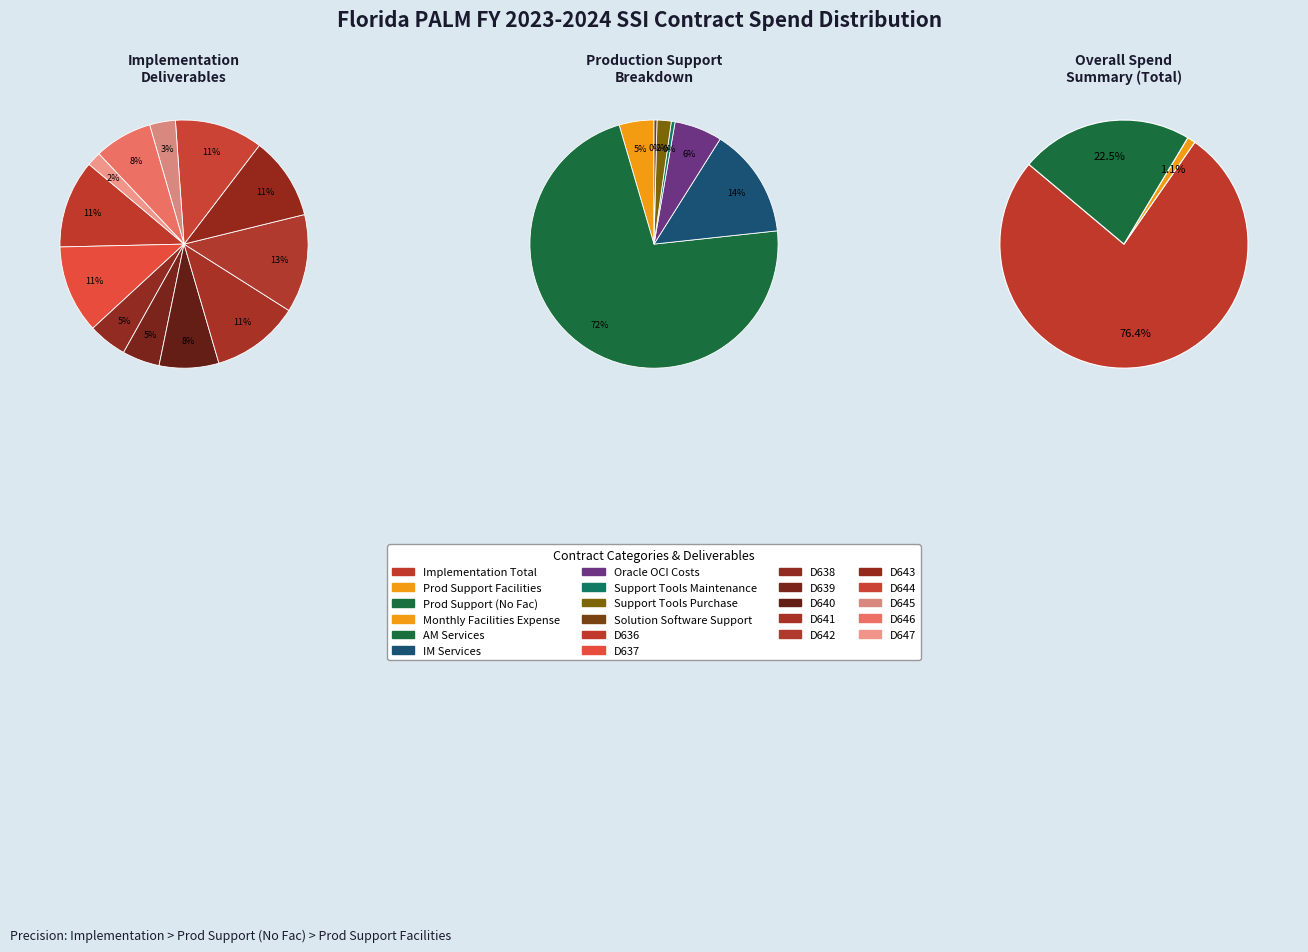

What is the spread (max minus min) of values at 13?

3380859